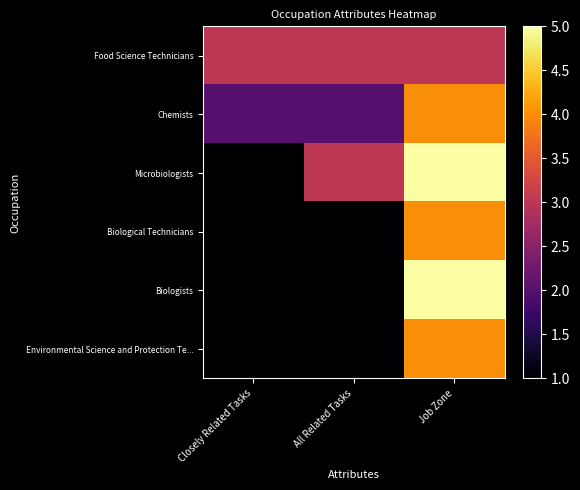

Which label corresponds to the smallest value in the chart?

Closely Related Tasks